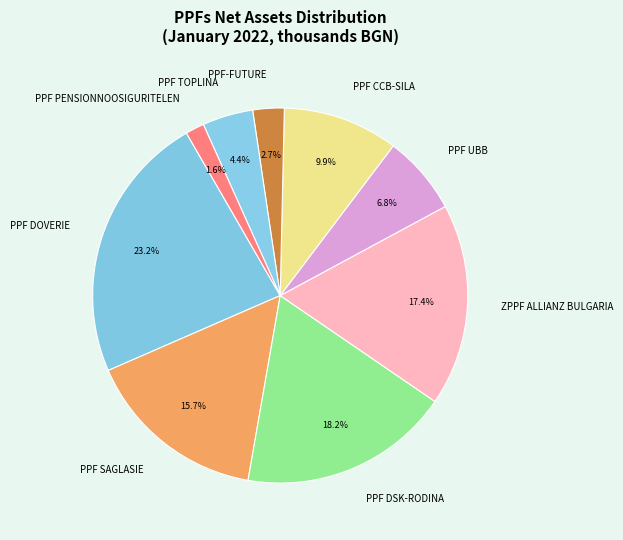

Count the number of slices in the pie.

9